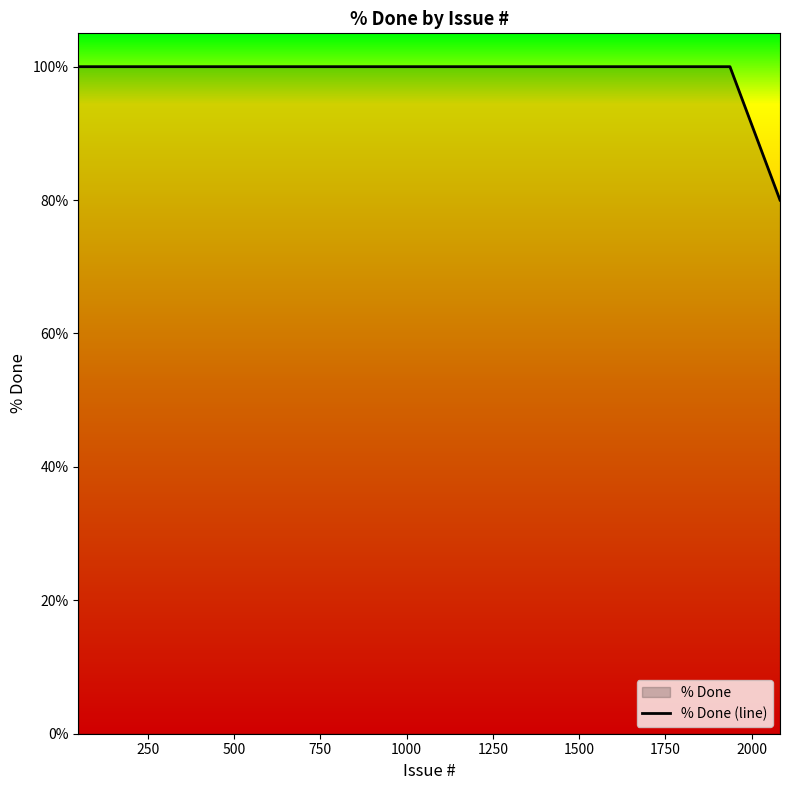

Does the chart have visible grid lines?

No